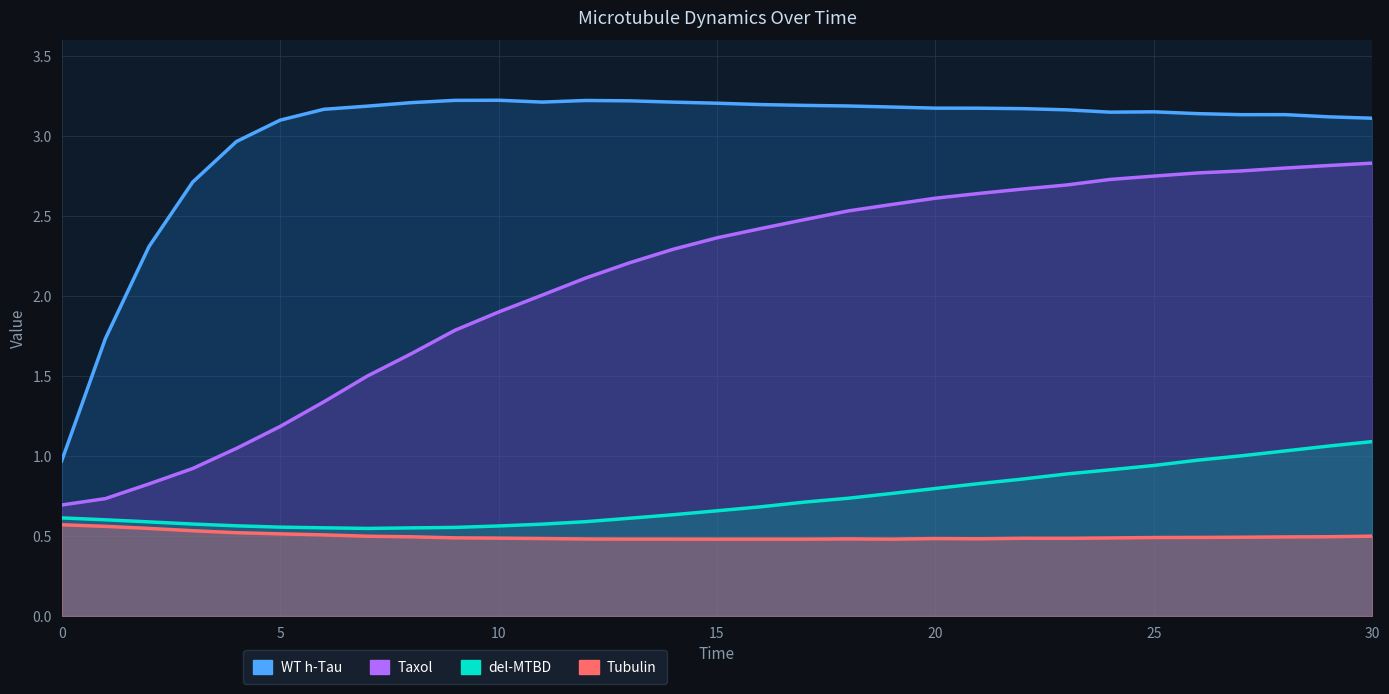

Reading right to left, transcribe all the data shown in this chart.

Tubulin: 0.5	0.5	0.5	0.5	0.5	0.5	0.5	0.5	0.5	0.5	0.5	0.5	0.5	0.5	0.5	0.5	0.5	0.5	0.5	0.5	0.5	0.5	0.5	0.5	0.5	0.5	0.5	0.5	0.5	0.6	0.6
WT h-Tau: 3.1	3.1	3.1	3.1	3.1	3.2	3.1	3.2	3.2	3.2	3.2	3.2	3.2	3.2	3.2	3.2	3.2	3.2	3.2	3.2	3.2	3.2	3.2	3.2	3.2	3.1	3.0	2.7	2.3	1.7	1.0
del-MTBD: 1.1	1.1	1.0	1.0	1.0	0.9	0.9	0.9	0.9	0.8	0.8	0.8	0.7	0.7	0.7	0.7	0.6	0.6	0.6	0.6	0.6	0.6	0.6	0.5	0.6	0.6	0.6	0.6	0.6	0.6	0.6
Taxol: 2.8	2.8	2.8	2.8	2.8	2.7	2.7	2.7	2.7	2.6	2.6	2.6	2.5	2.5	2.4	2.4	2.3	2.2	2.1	2.0	1.9	1.8	1.6	1.5	1.3	1.2	1.0	0.9	0.8	0.7	0.7